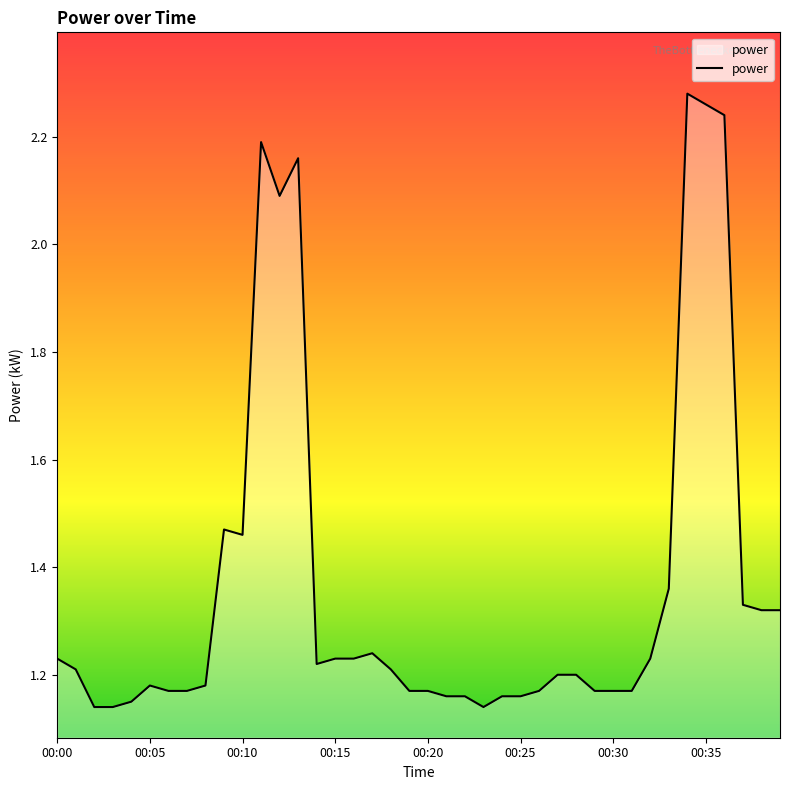

Does the chart display data point markers on the line(s)?

No